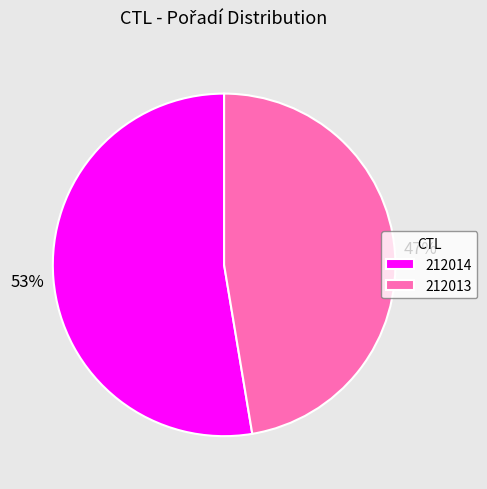

To the nearest percent, what percentage of the pie is 212014?

53%